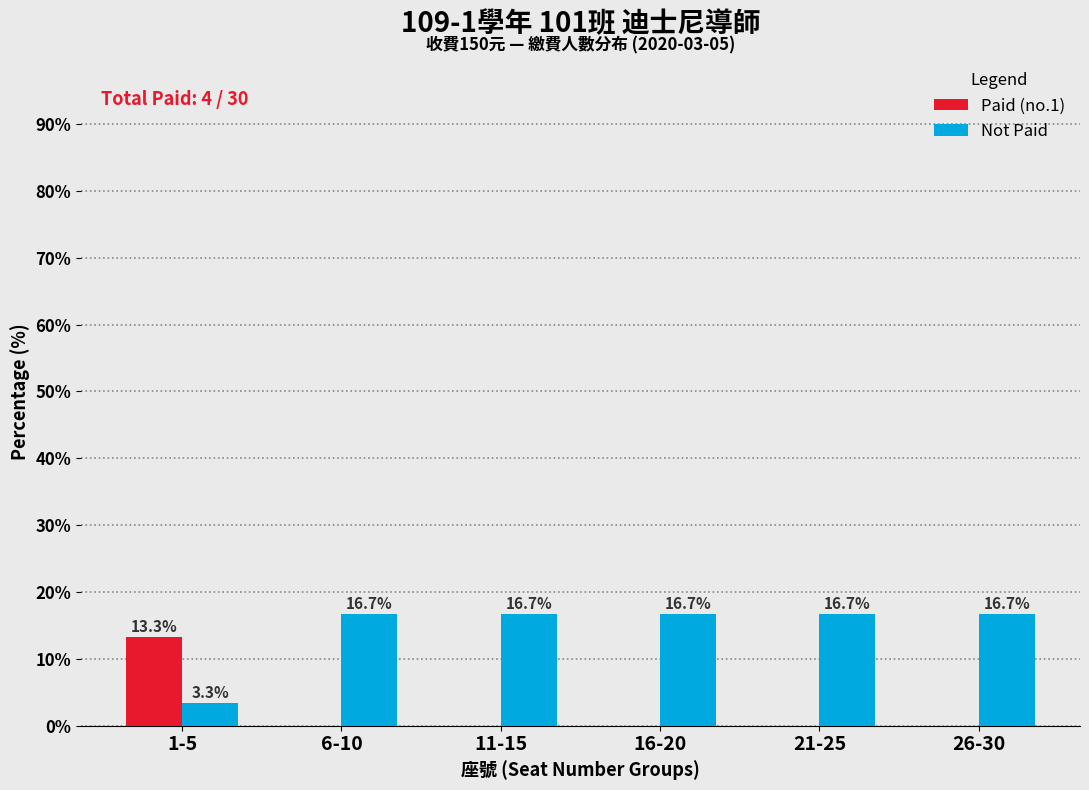

Reading left to right, list all the values displayed in this chart.

Paid (no.1): 1-5=13.3	6-10=0.0	11-15=0.0	16-20=0.0	21-25=0.0	26-30=0.0
Not Paid: 1-5=3.3	6-10=16.7	11-15=16.7	16-20=16.7	21-25=16.7	26-30=16.7